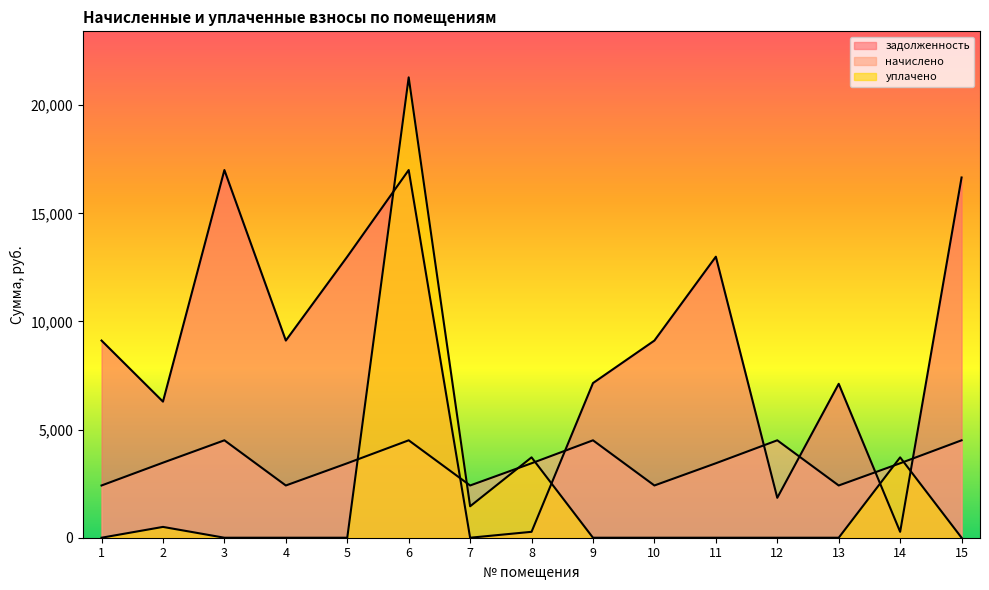

What is the minimum value for начислено?

2415.5